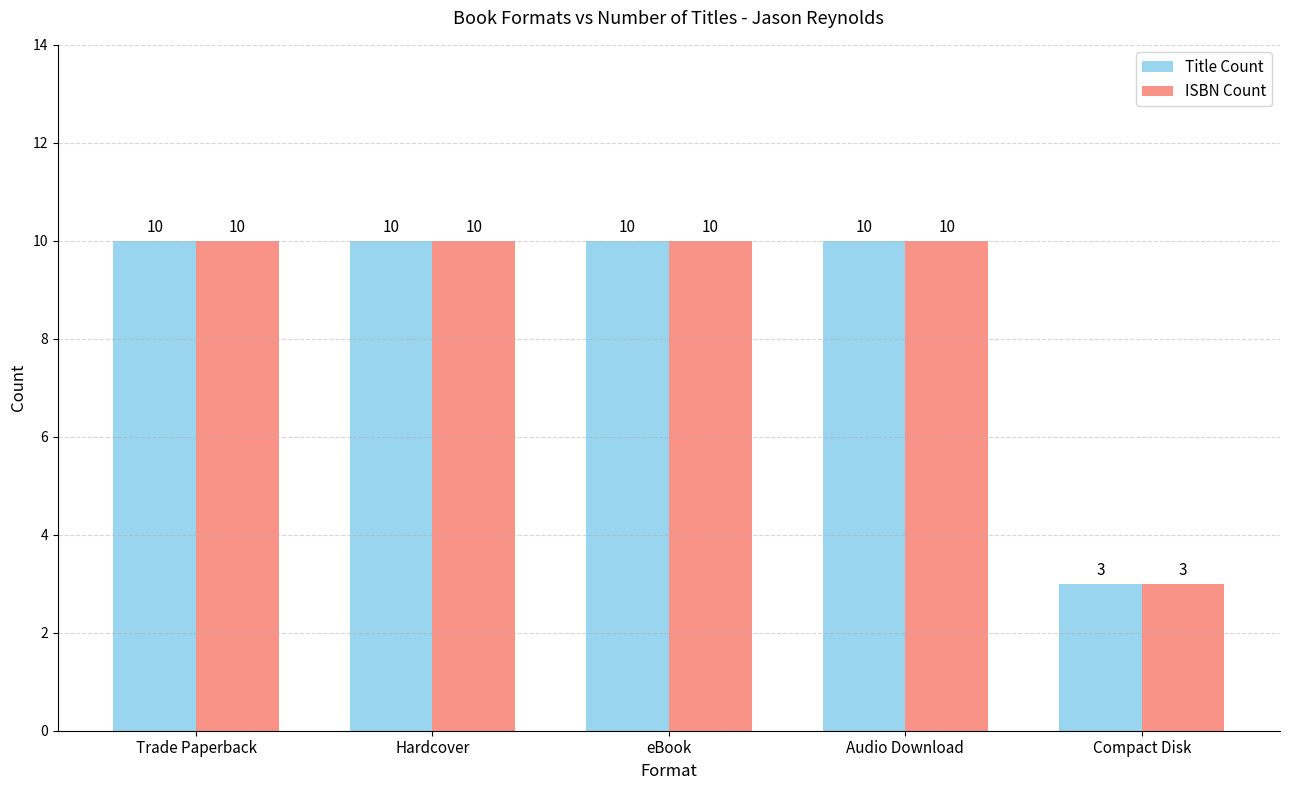

What is the sum of all ISBN Count values?

43